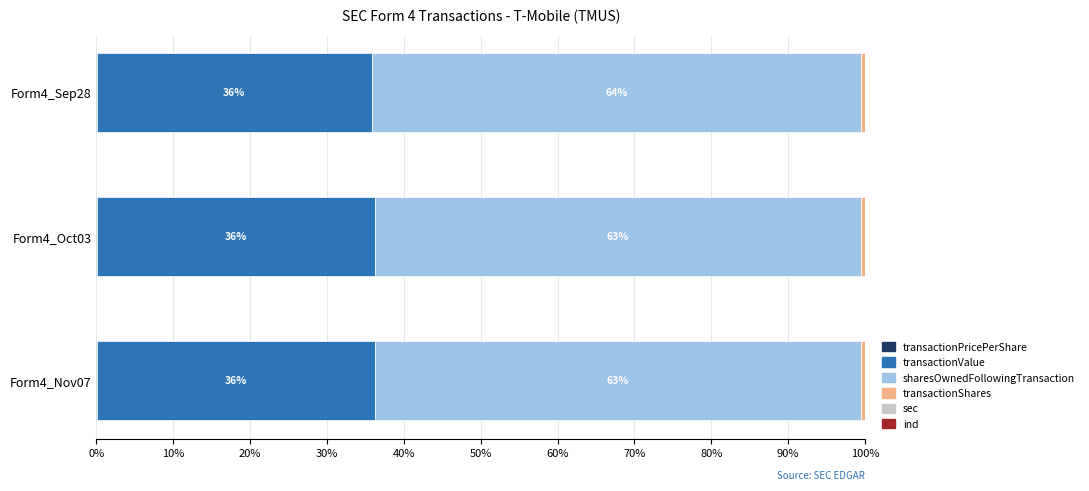

Count the number of categories in the chart.

3